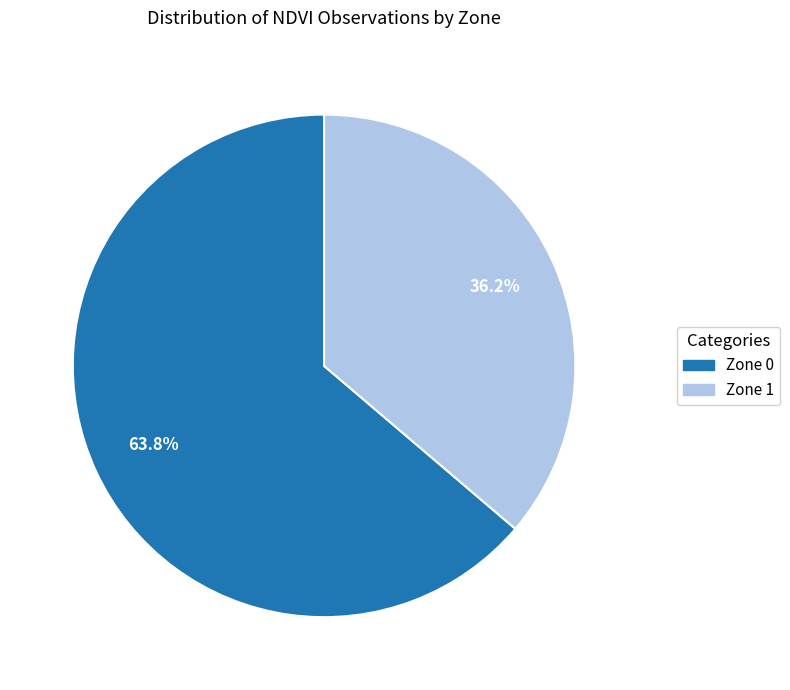

The Zone 0 slice represents 64% of the pie. True or false?

True